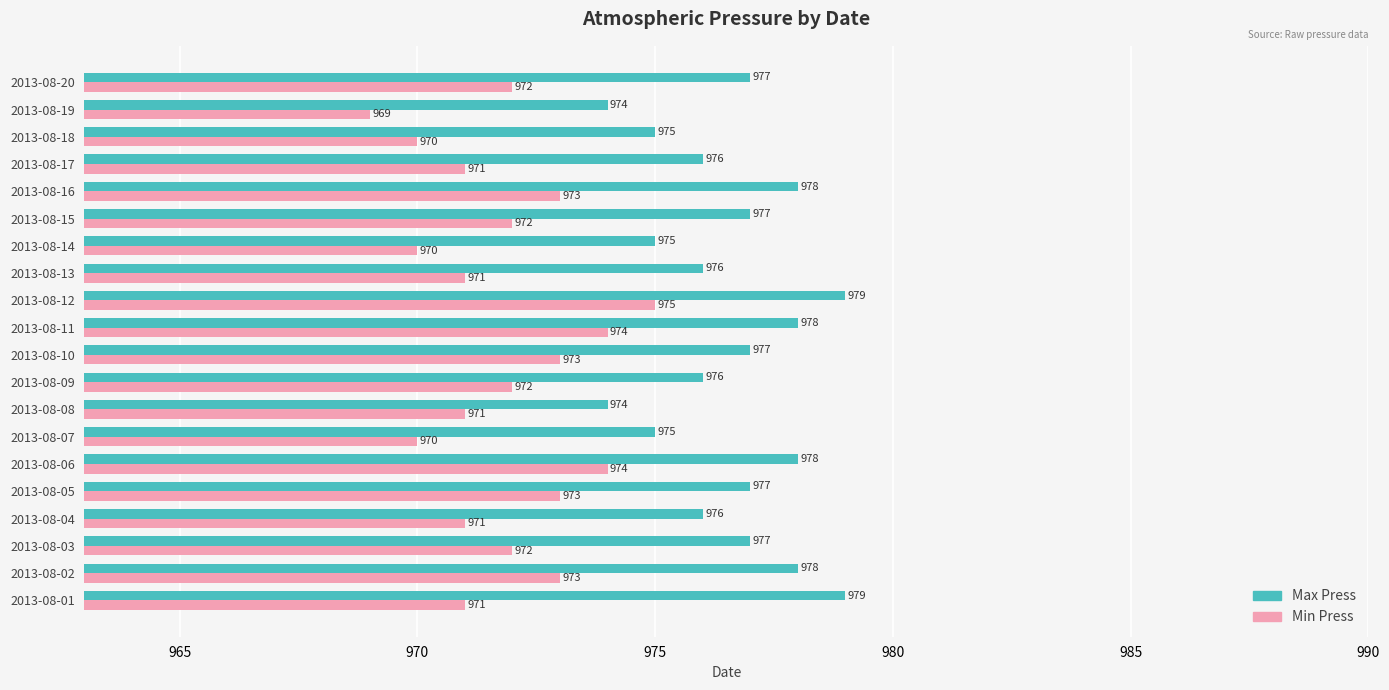

How many distinct data groups are displayed?

2